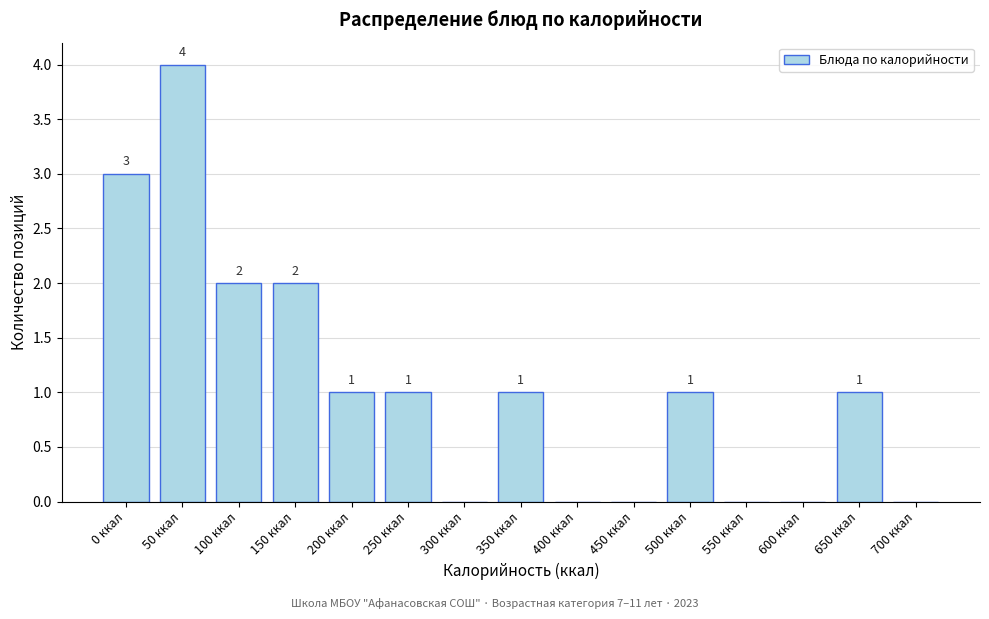

Reading left to right, what are all the values shown in this chart?

0 ккал=3	50 ккал=4	100 ккал=2	150 ккал=2	200 ккал=1	250 ккал=1	300 ккал=0	350 ккал=1	400 ккал=0	450 ккал=0	500 ккал=1	550 ккал=0	600 ккал=0	650 ккал=1	700 ккал=0